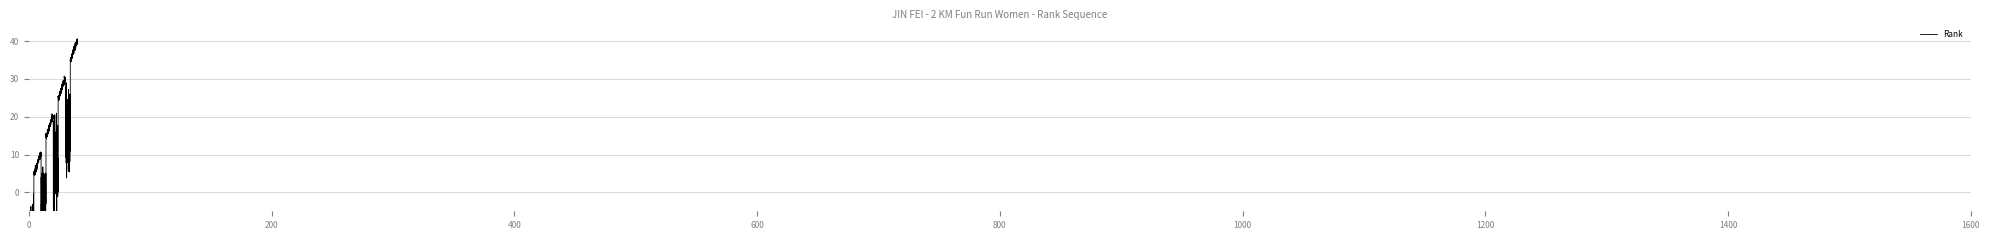

Reading left to right, extract all data points from this chart.

1=1	2=2	3=3	4=4	5=5	6=6	7=7	8=8	9=9	10=10	11=11	12=12	13=13	14=14	15=15	16=16	17=17	18=18	19=19	20=20	21=21	22=22	23=23	24=24	25=25	26=26	27=27	28=28	29=29	30=30	31=31	32=32	33=33	34=34	35=35	36=36	37=37	38=38	39=39	40=40